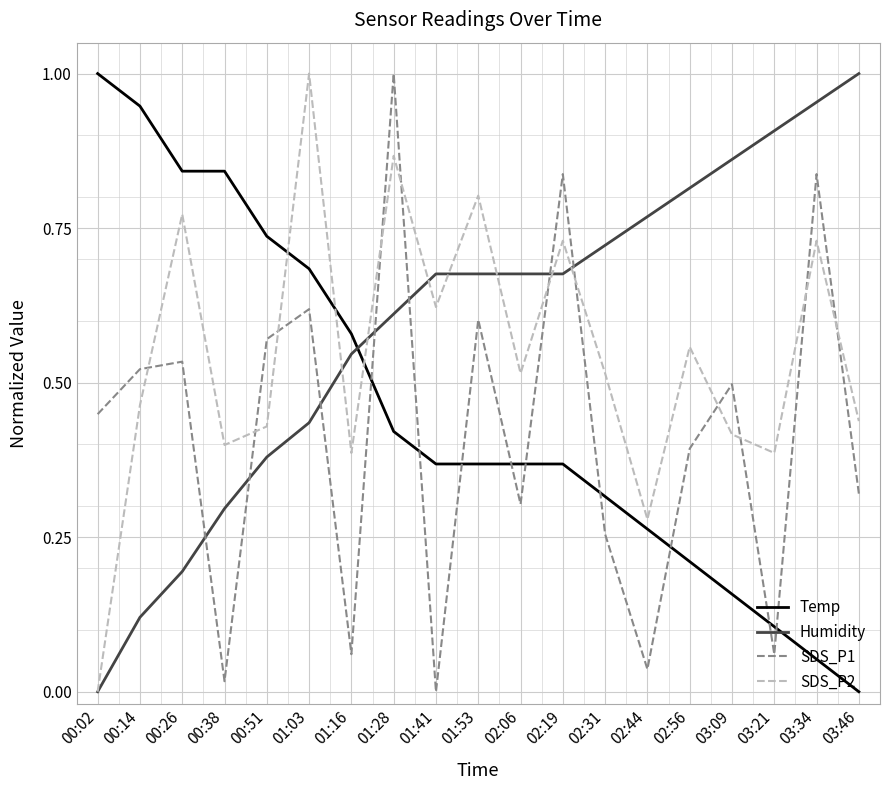

Rank the series by their average value, from lowest to highest.

SDS_P1, Temp, SDS_P2, Humidity